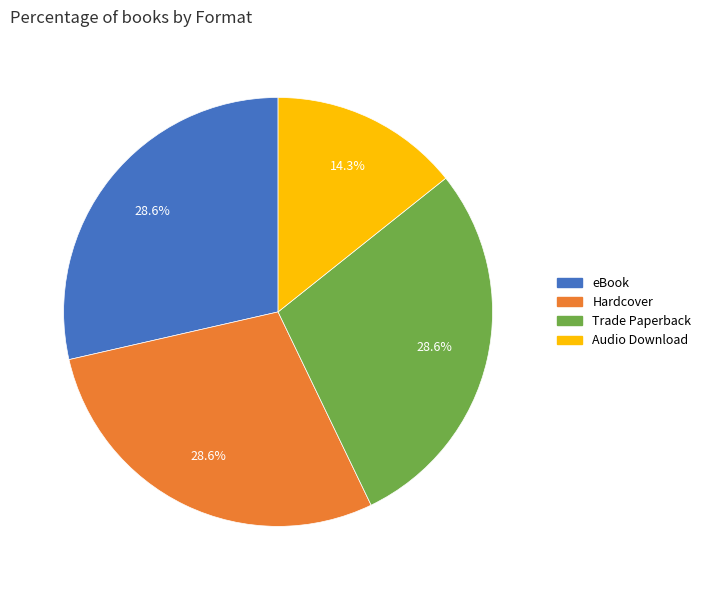

How many segments does this pie chart have?

4